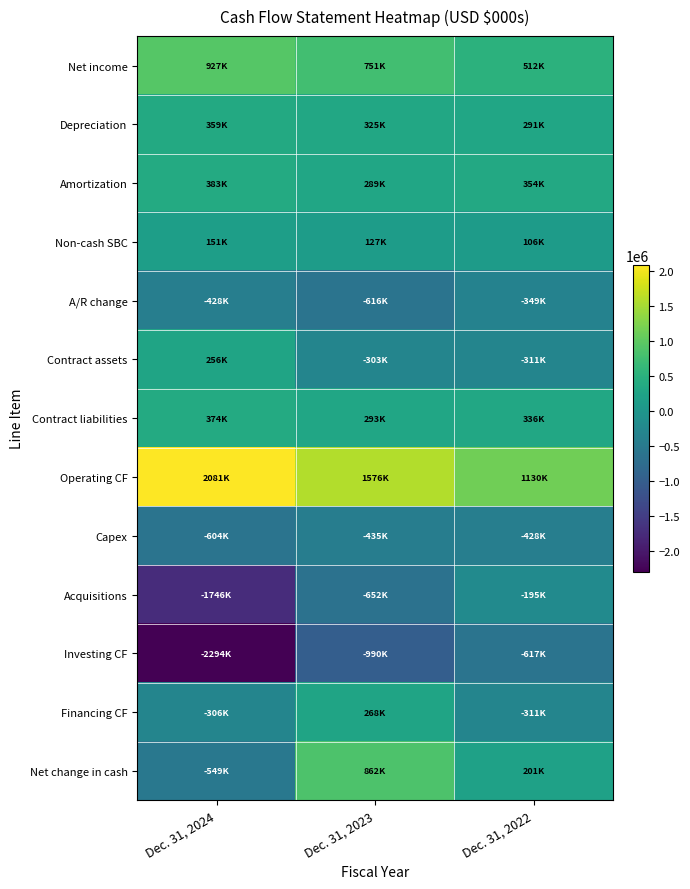

Rank the series at Dec. 31, 2023 from highest to lowest value.

Operating CF, Net change in cash, Net income, Depreciation, Contract liabilities, Amortization, Financing CF, Non-cash SBC, Contract assets, Capex, A/R change, Acquisitions, Investing CF